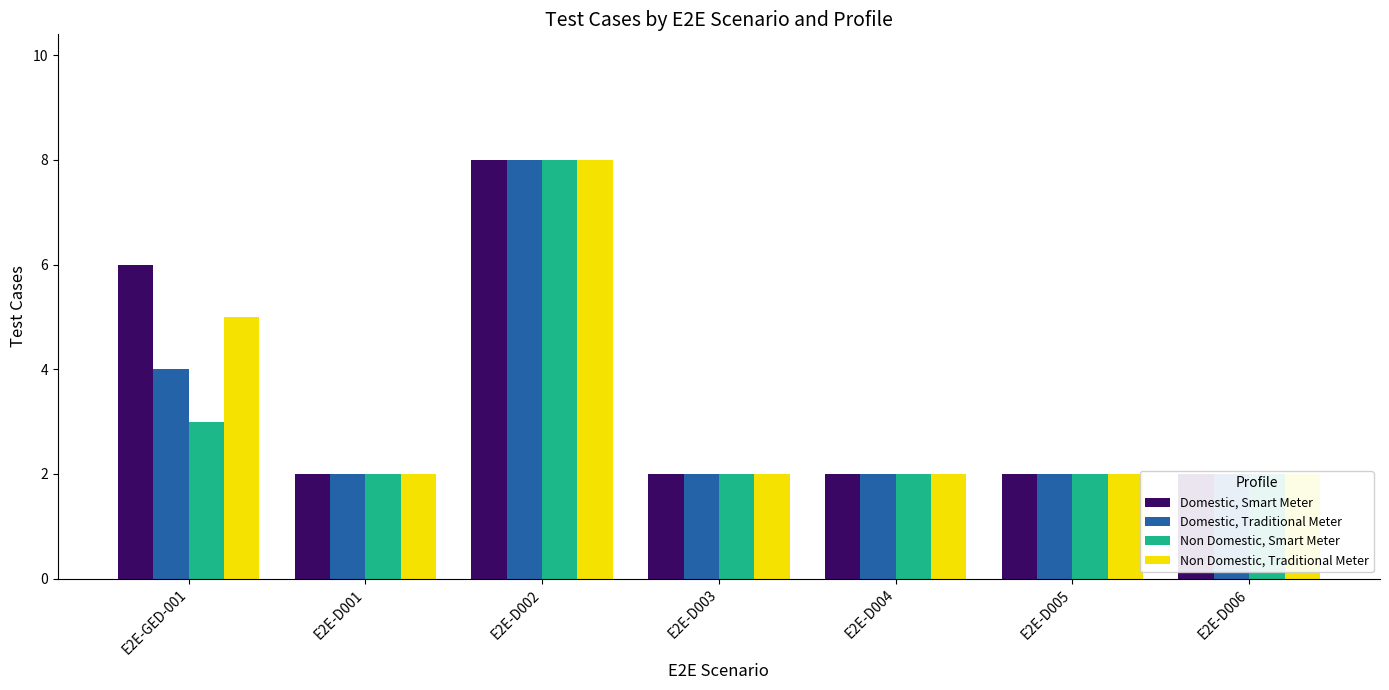

Between E2E-D003 and E2E-D001, which is larger?

E2E-D003